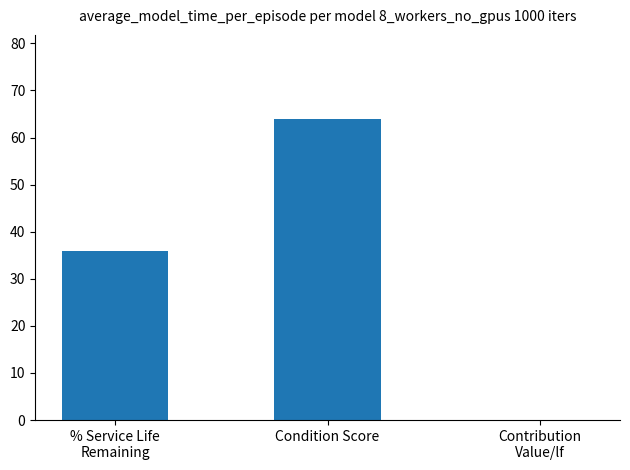

Is it true that the value at Contribution
Value/lf is 0?

True